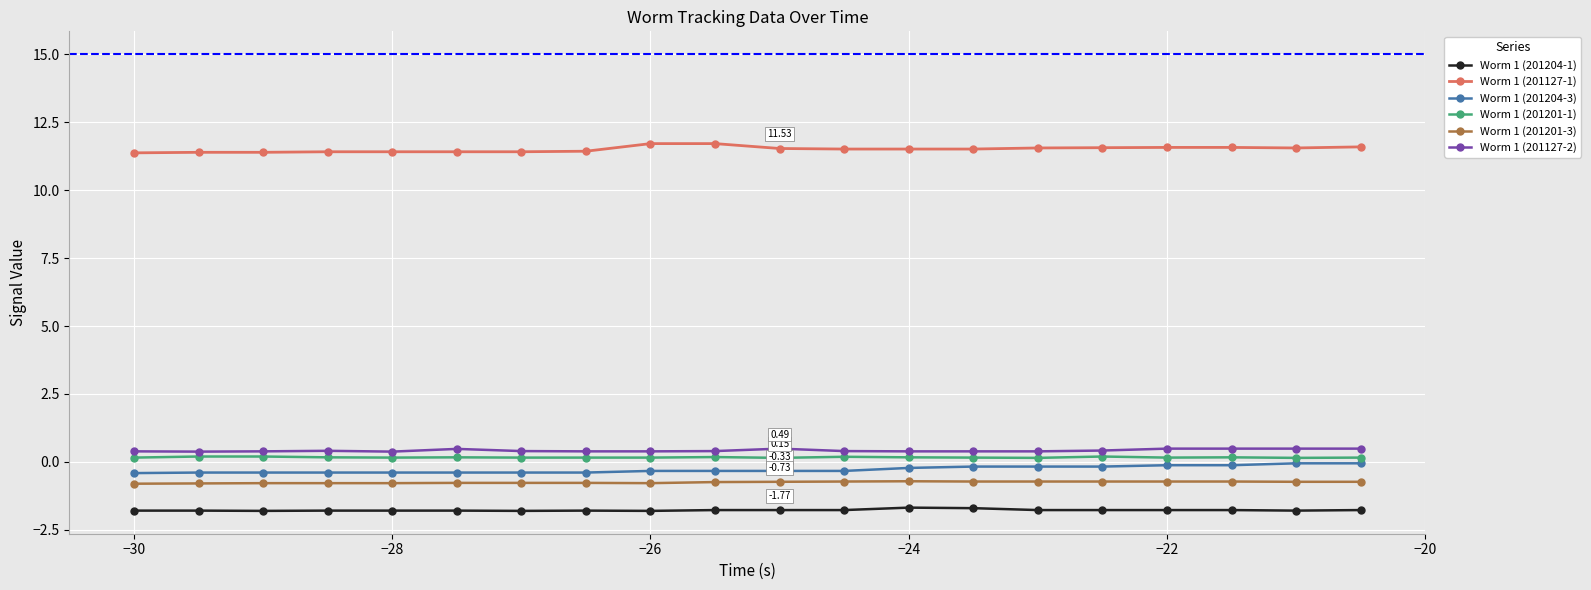

Is this an area chart (filled region under the line)?

No